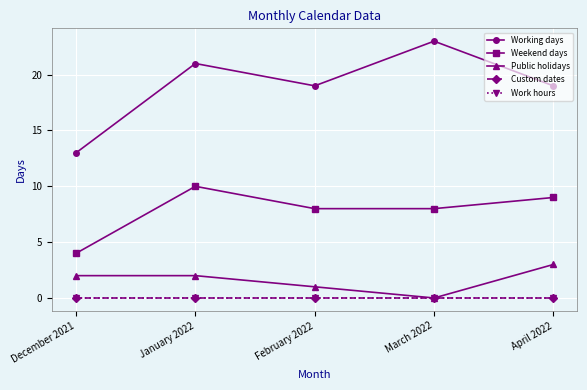

Does the chart display data point markers on the line(s)?

Yes